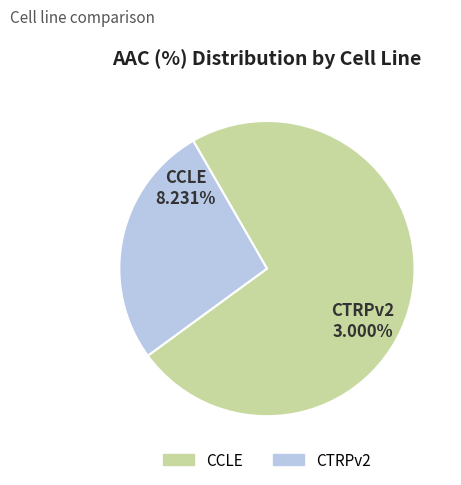

Between CCLE and CTRPv2, which is larger?

CCLE